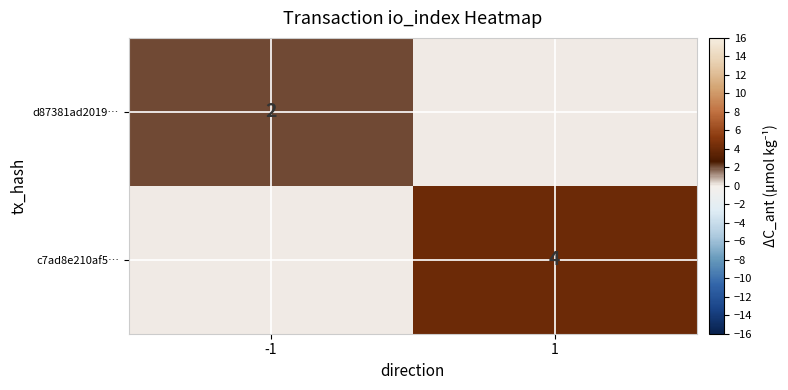

What is the spread (max minus min) of values at -1?

2